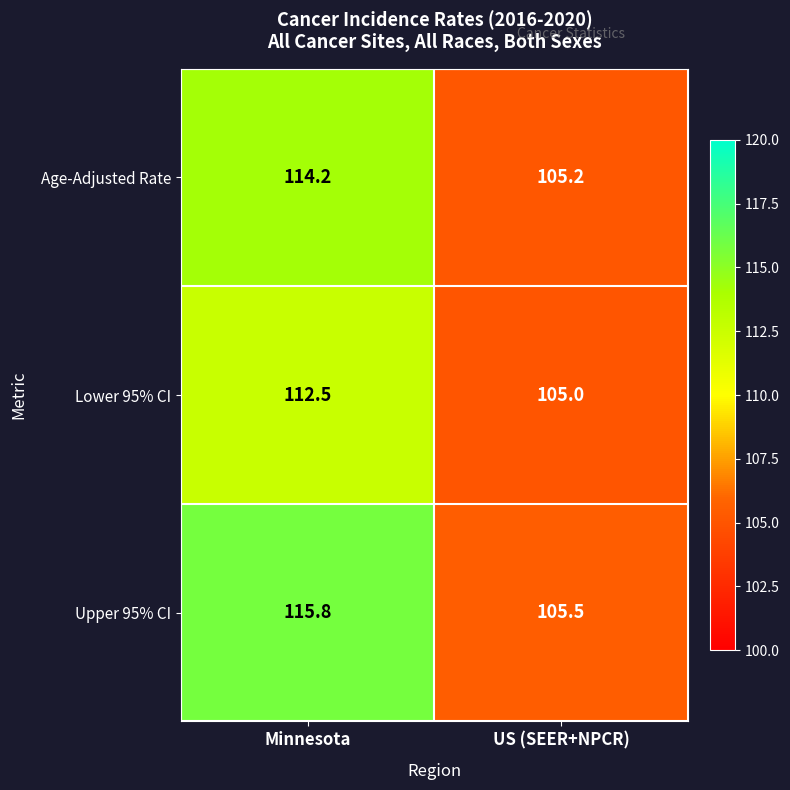

Which series has the largest total across all categories?

Upper 95% CI